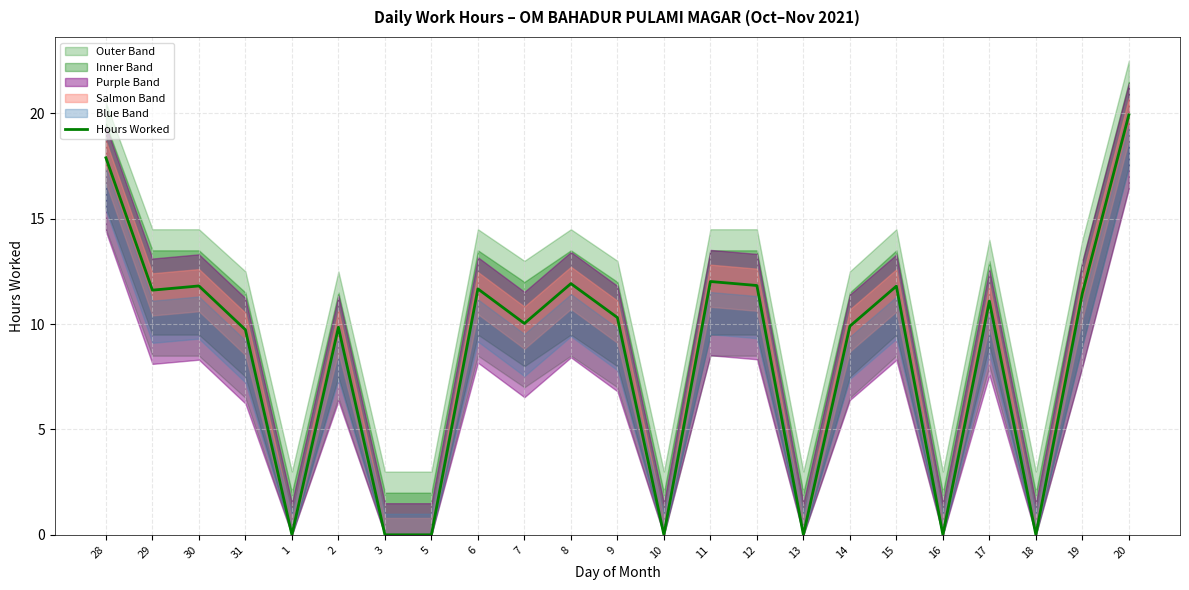

Rank the categories by value from highest to lowest.

20, 28, 11, 8, 12, 30, 15, 6, 29, 19, 17, 9, 7, 14, 2, 31, 1, 3, 5, 10, 13, 16, 18